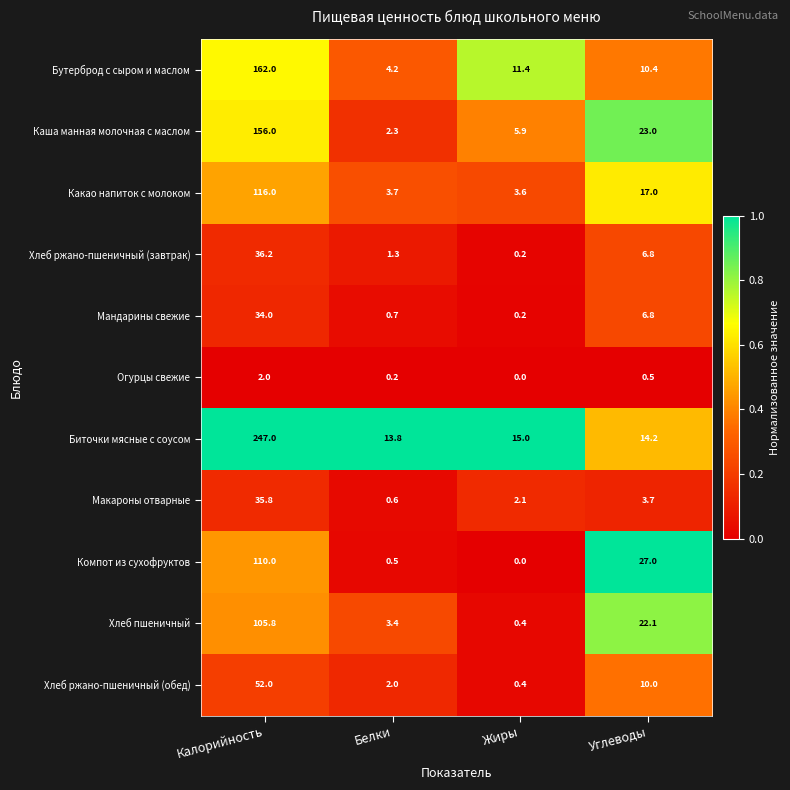

What is the difference between the maximum and minimum values in the Хлеб пшеничный series?

105.4